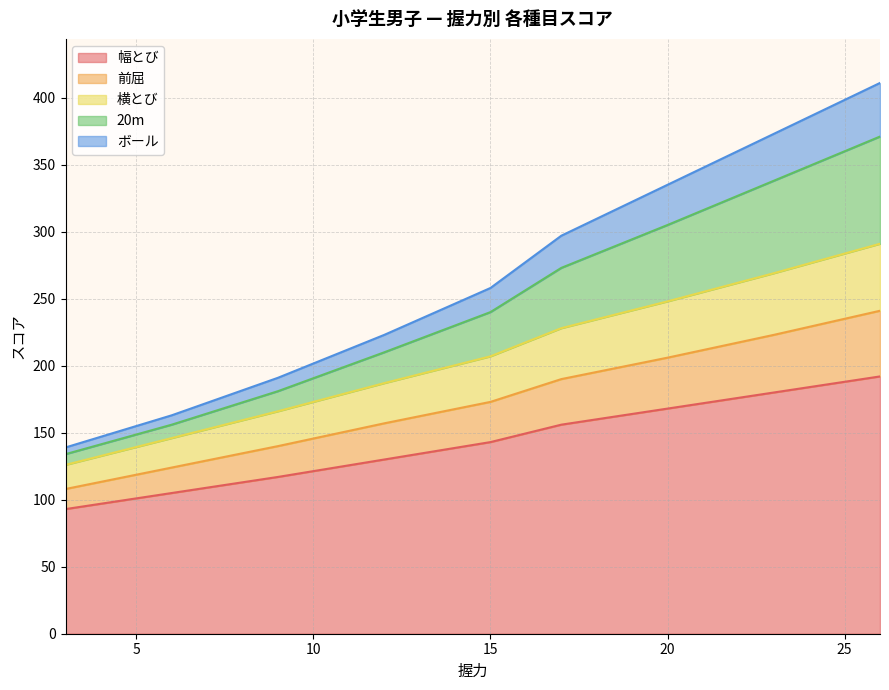

Is it true that 前屈 equals 190 at 17?

True